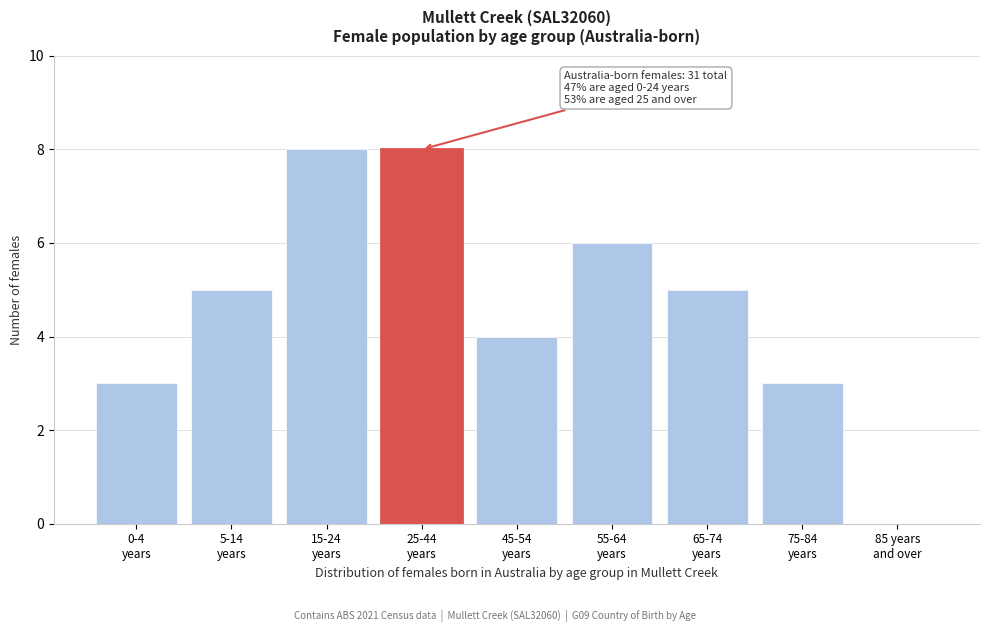

What is the greatest value displayed?

8